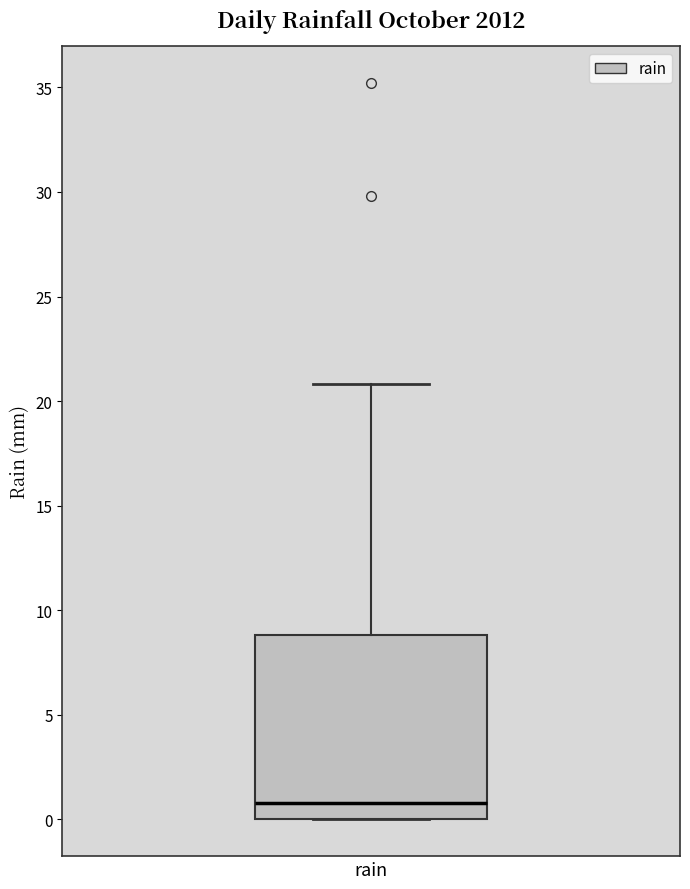

Where does the upper whisker of the box for rain end on the y-axis? The values are not printed on the chart, so give them approximately, as read against the axis.

21